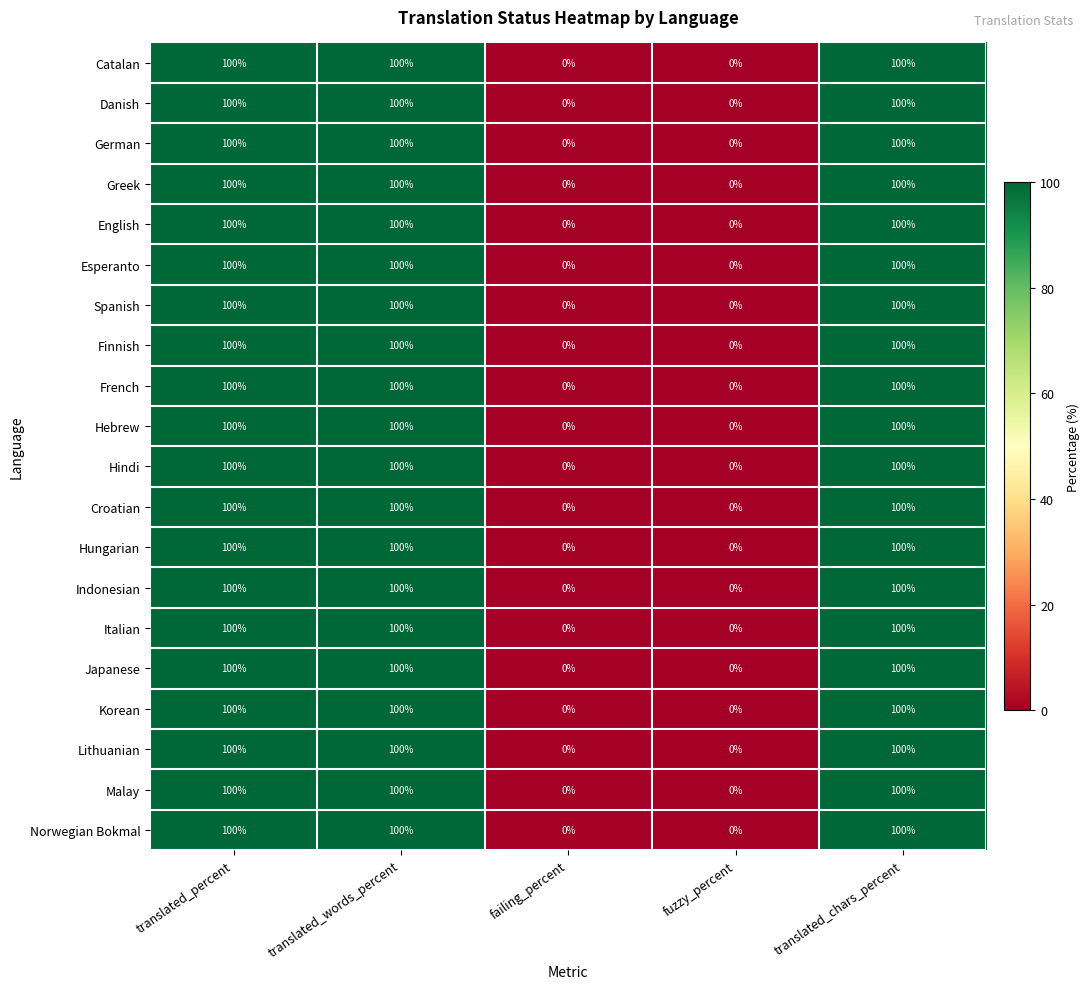

At how many categories does at least one series exceed 38?

3